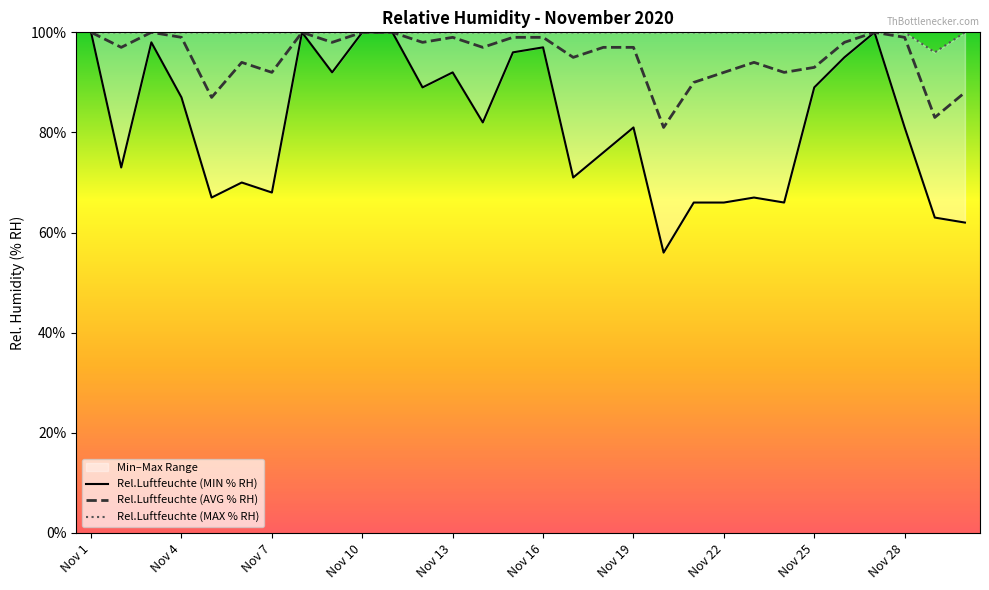

How many data points in Rel.Luftfeuchte (AVG % RH) are less than 97?

12